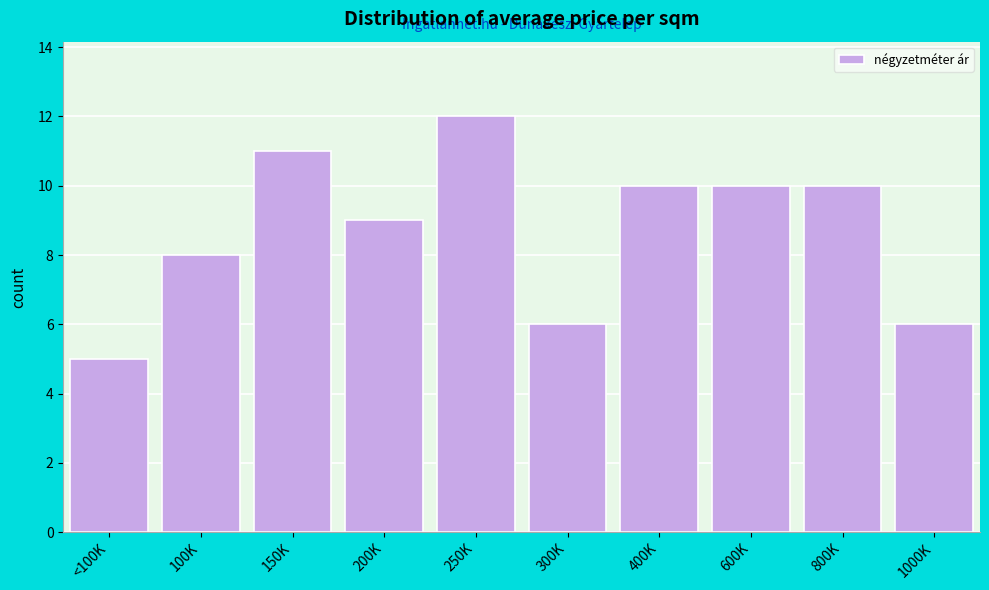

Reading left to right, what are all the values shown in this chart?

<100K=5	100K=8	150K=11	200K=9	250K=12	300K=6	400K=10	600K=10	800K=10	1000K=6